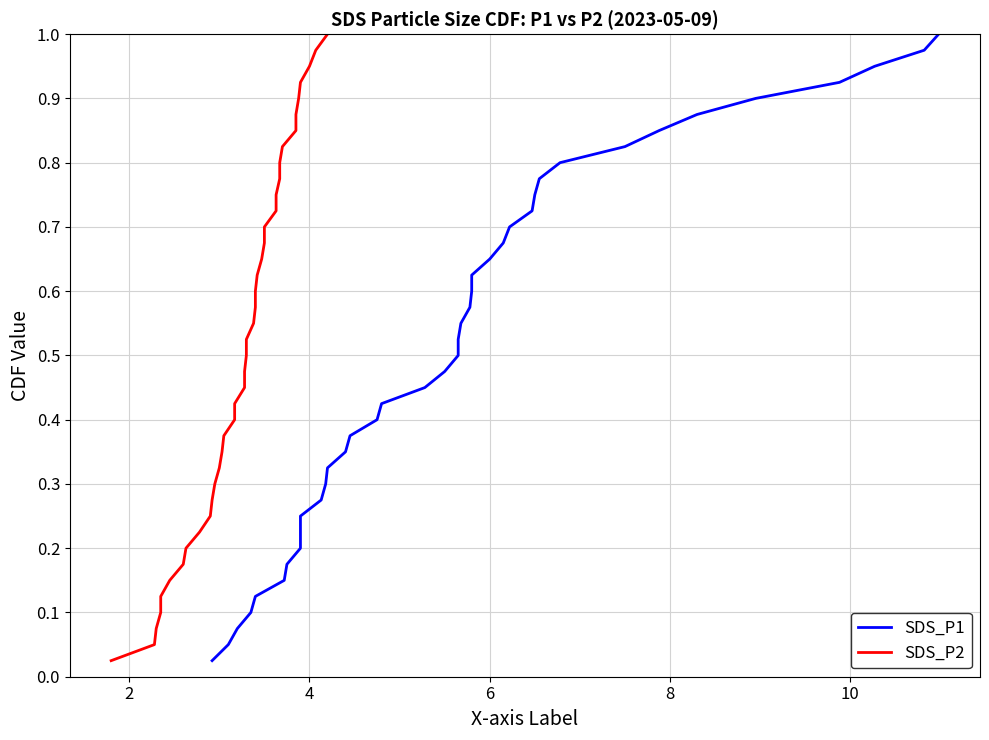

True or false: SDS_P2 and SDS_P1 cross at least once.

False